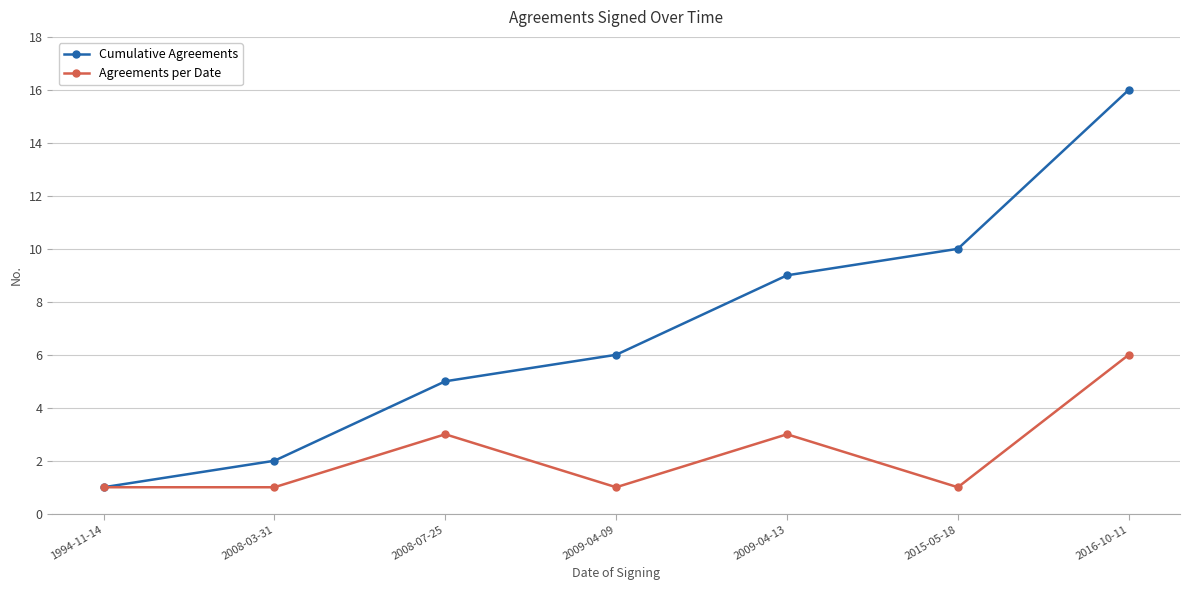

Between 2008-03-31 and 2016-10-11, which series saw the biggest shift?

Cumulative Agreements